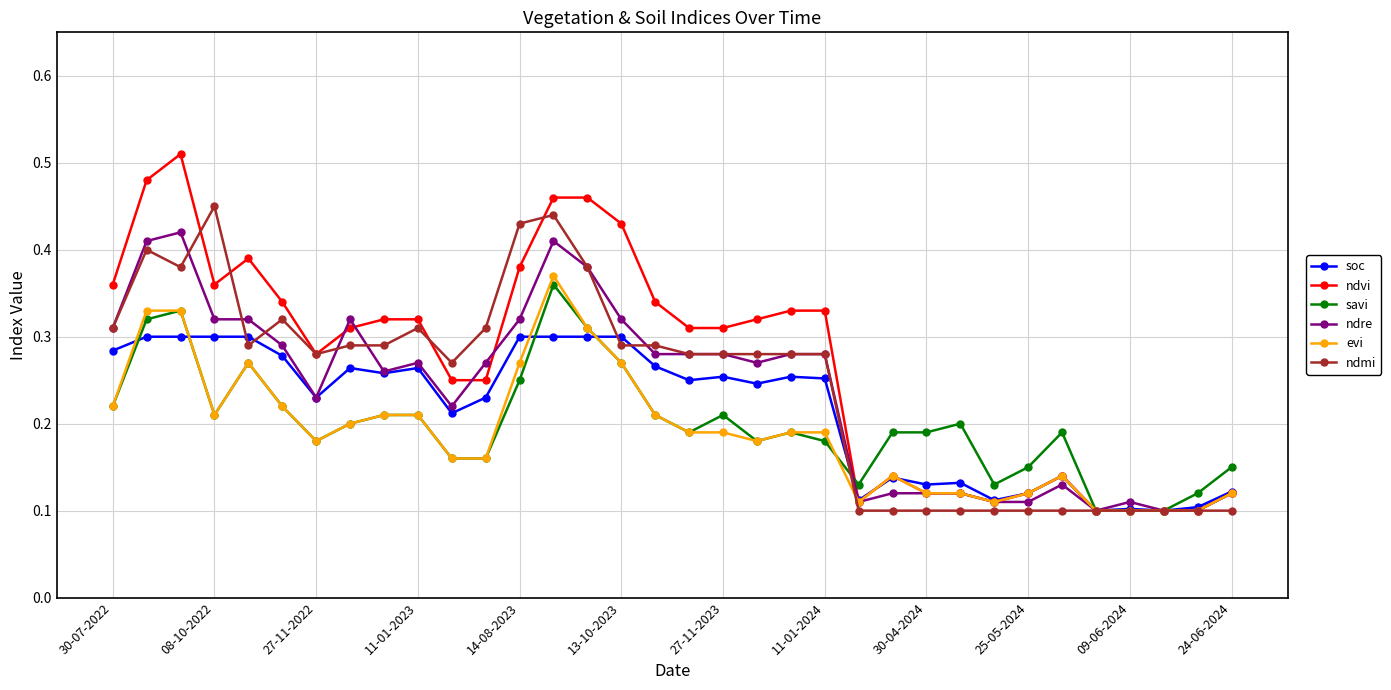

True or false: ndvi has more than 1 points higher than both neighbors.

True